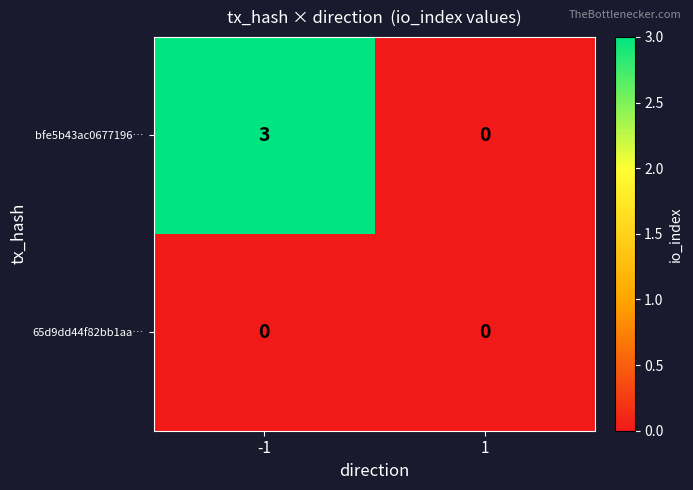

What is the total value across all series at -1?

3